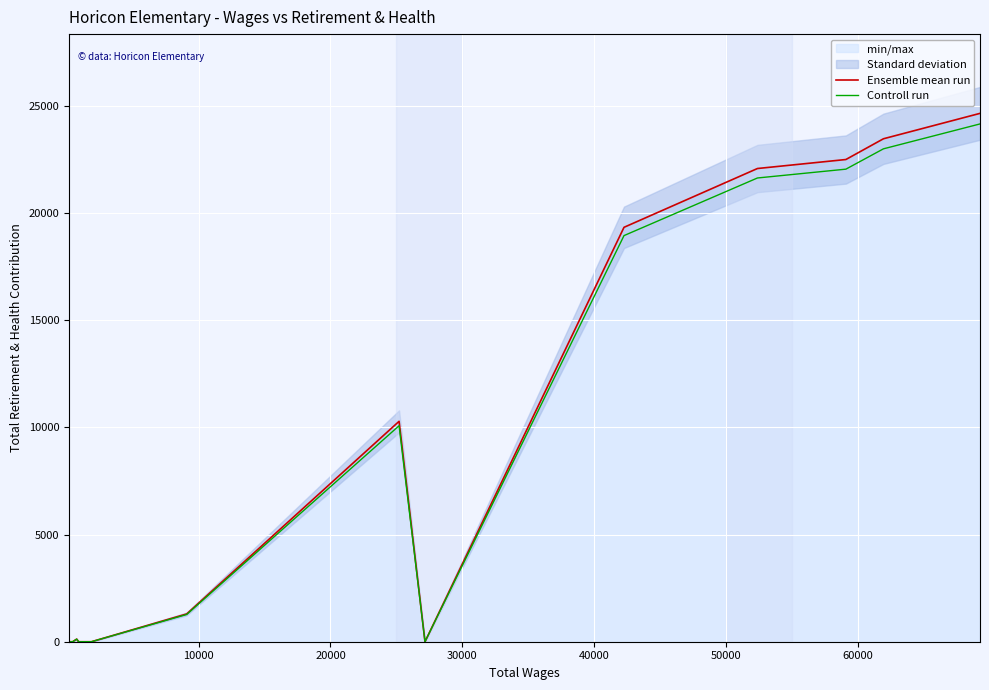

The value of Controll run at 14 is 33616.7. True or false?

False